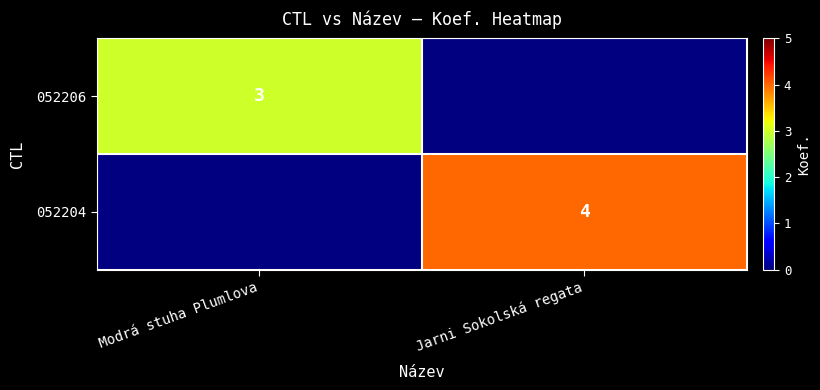

The 052206 series shows 3 at Modrá stuha Plumlova. True or false?

True